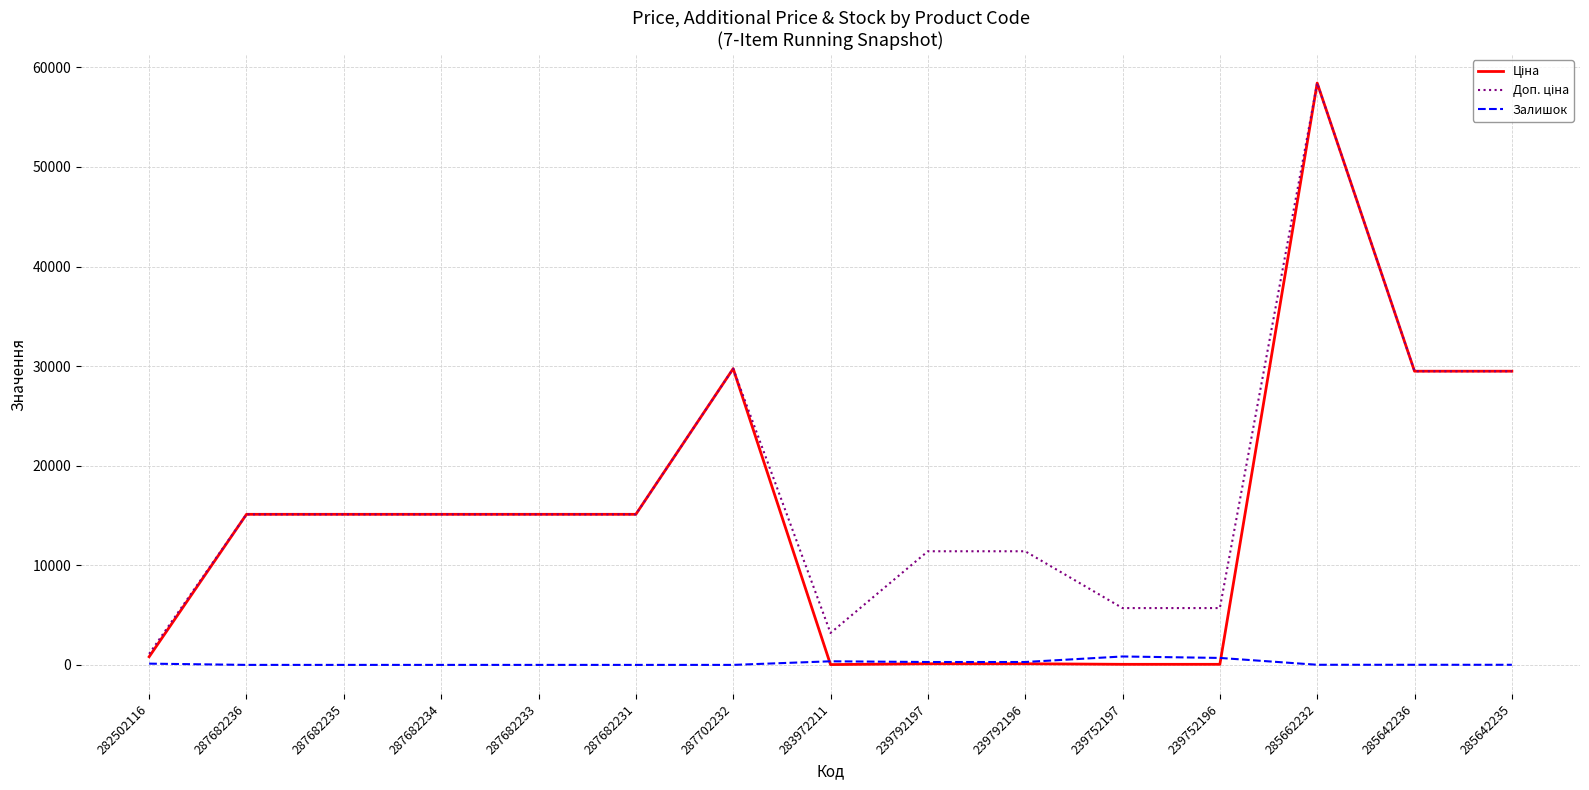

At which category is the sum across all series the highest?

285662232